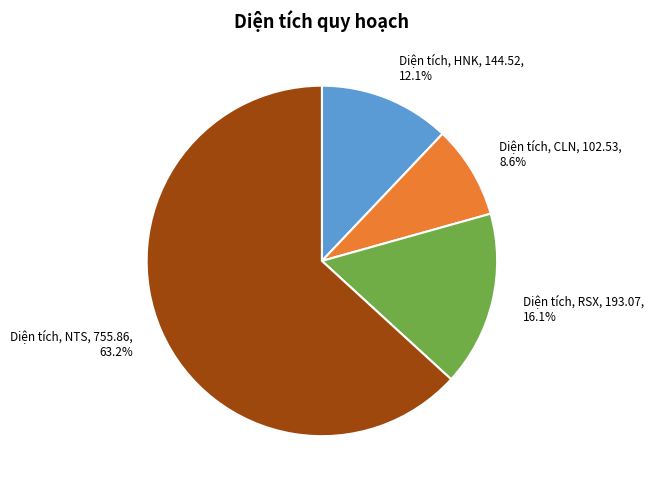

Do Diện tích, NTS, 755.86, 63.2% and Diện tích, RSX, 193.07, 16.1% together represent more than half of the pie?

Yes